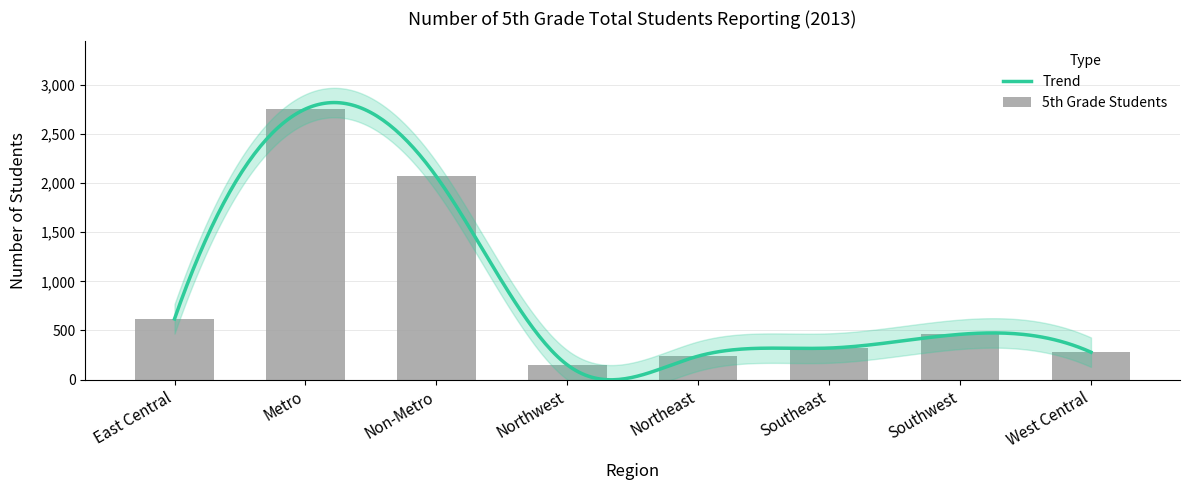

True or false: the data shows 267 at Southwest.

False